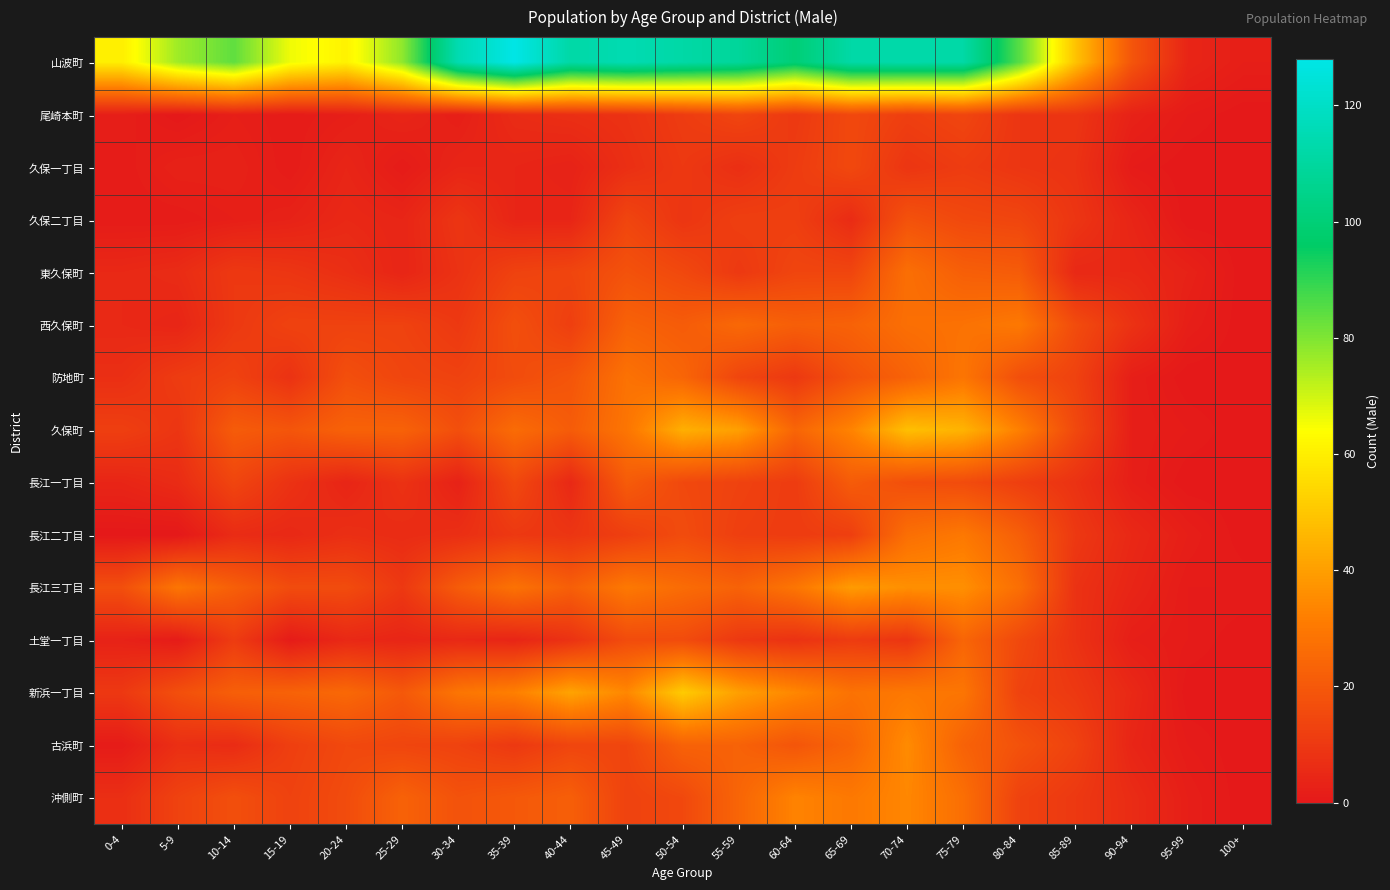

Which series has the largest total across all categories?

山波町